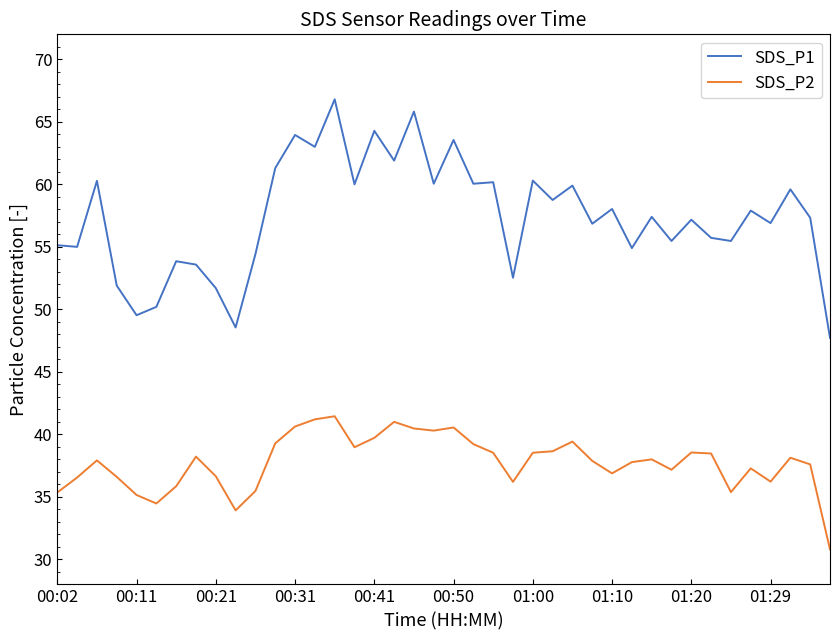

What is the difference between the maximum and minimum values in the SDS_P1 series?

19.1